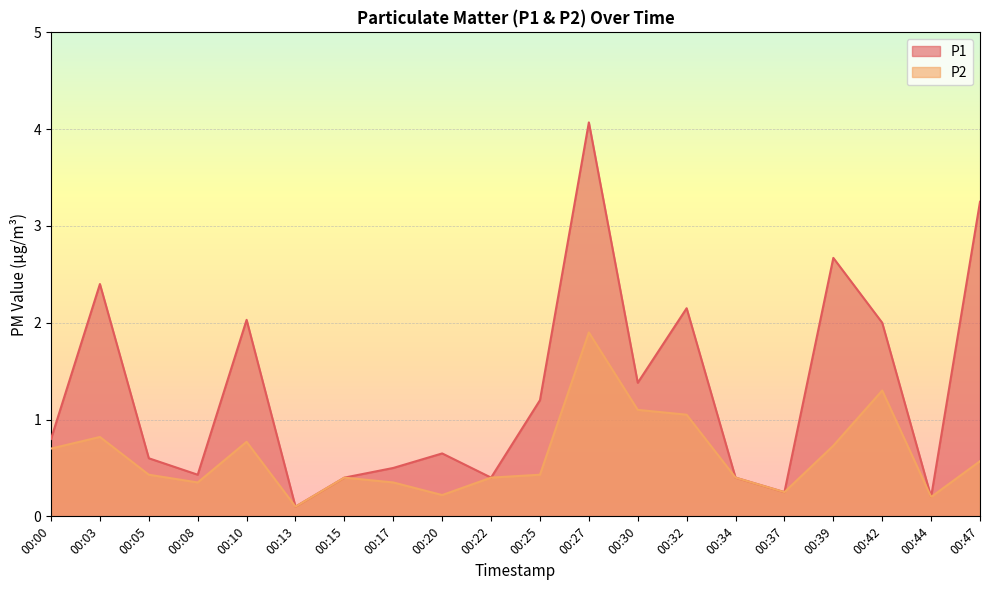

Is the value of P1 at 00:20 greater than the value of P2 at 00:13?

Yes